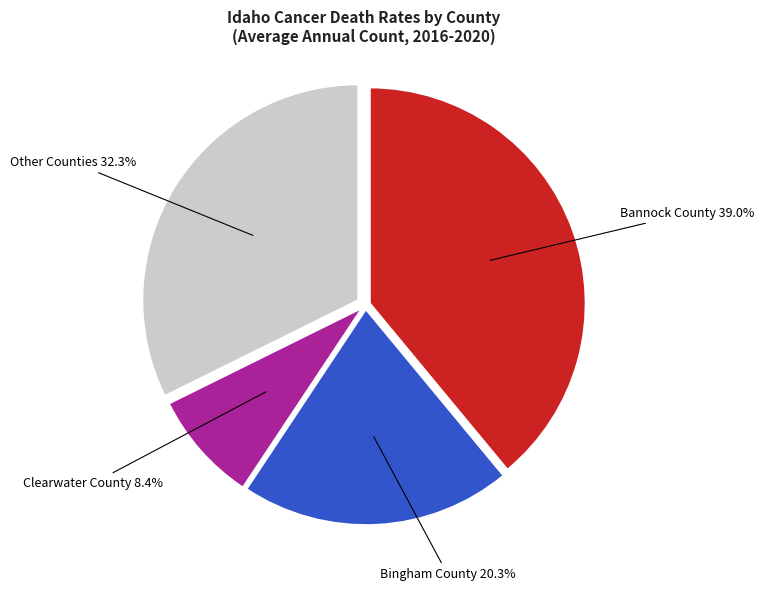

Does any single category account for the majority?

No